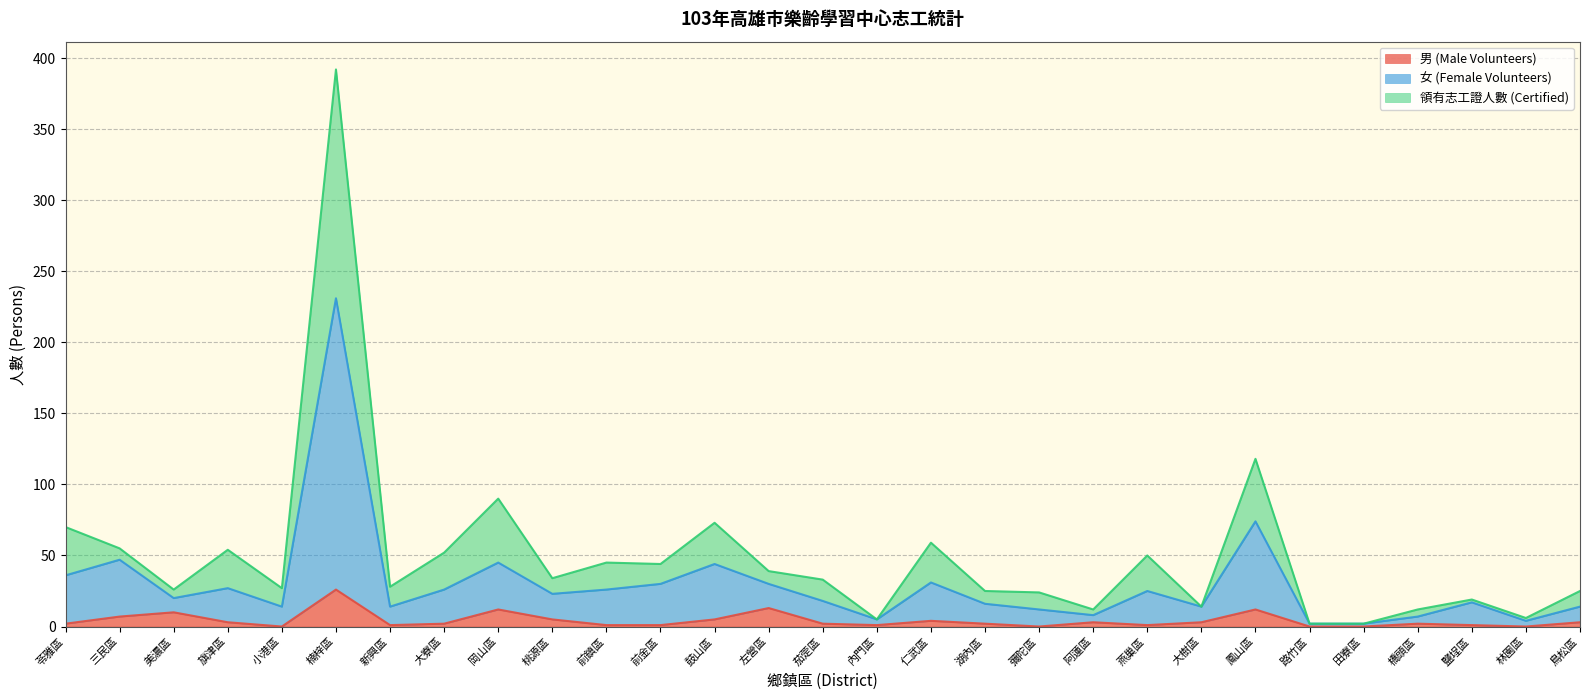

What is the total value across all series at 前金區?

44